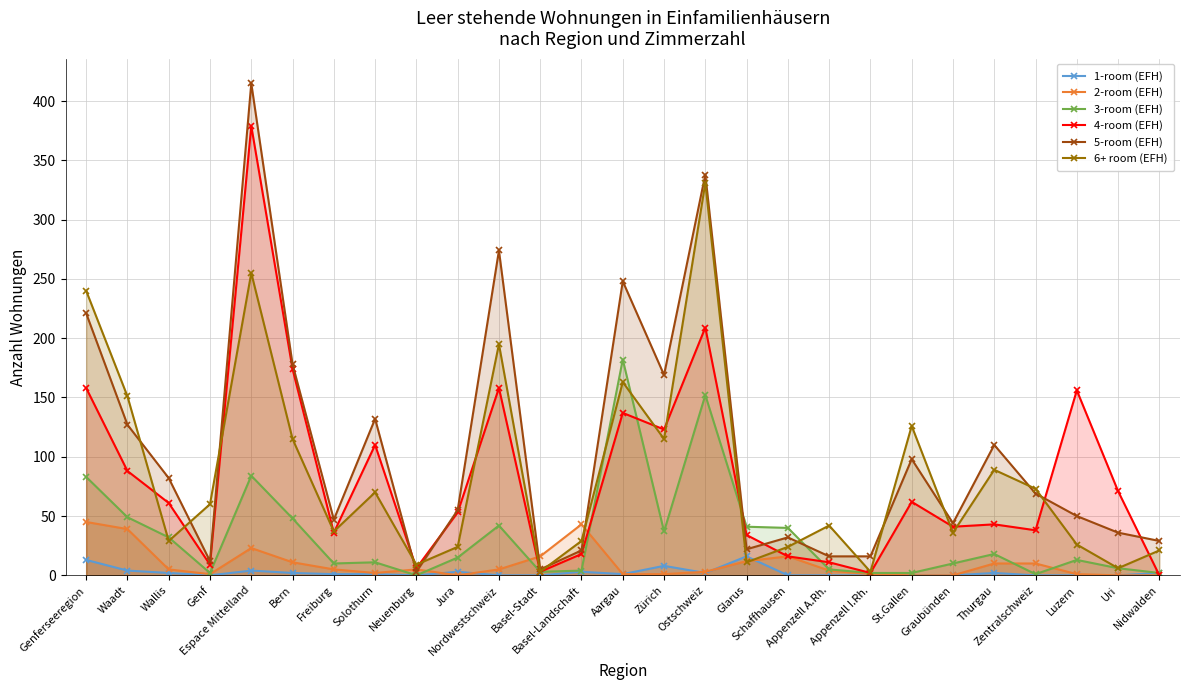

In 6+ room (EFH), how many points are lower than both neighbors (excluding endpoints)?

9